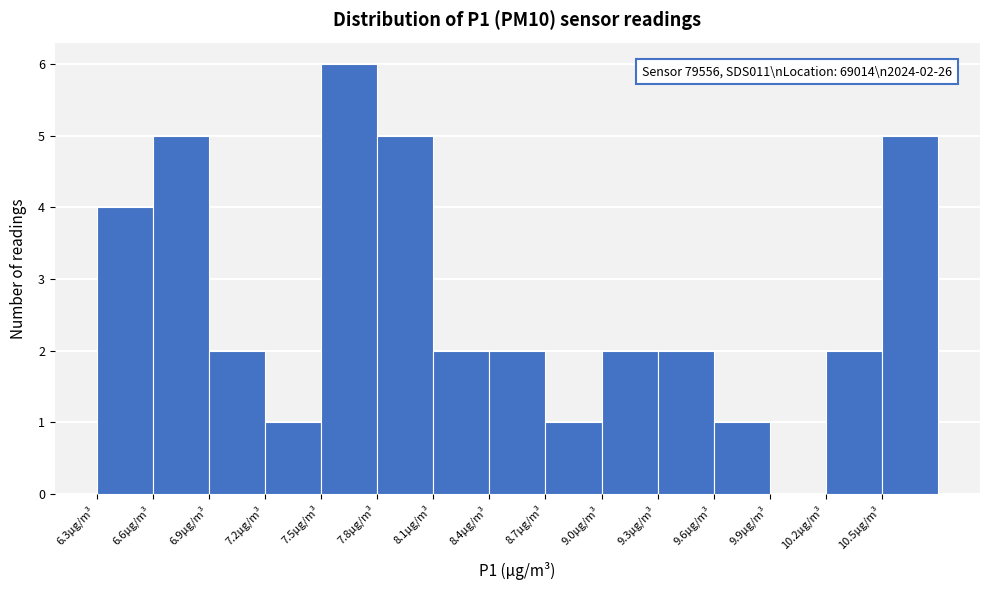

Which range on the x-axis has the tallest bar?

7.50 to 7.80